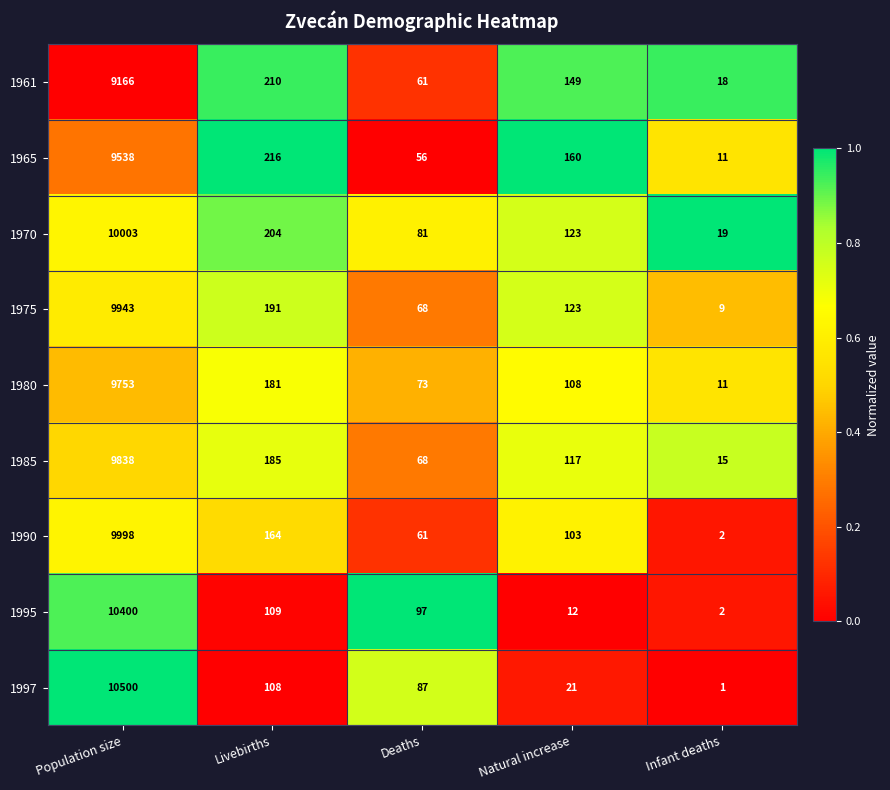

Which label corresponds to the smallest value in the chart?

Infant deaths